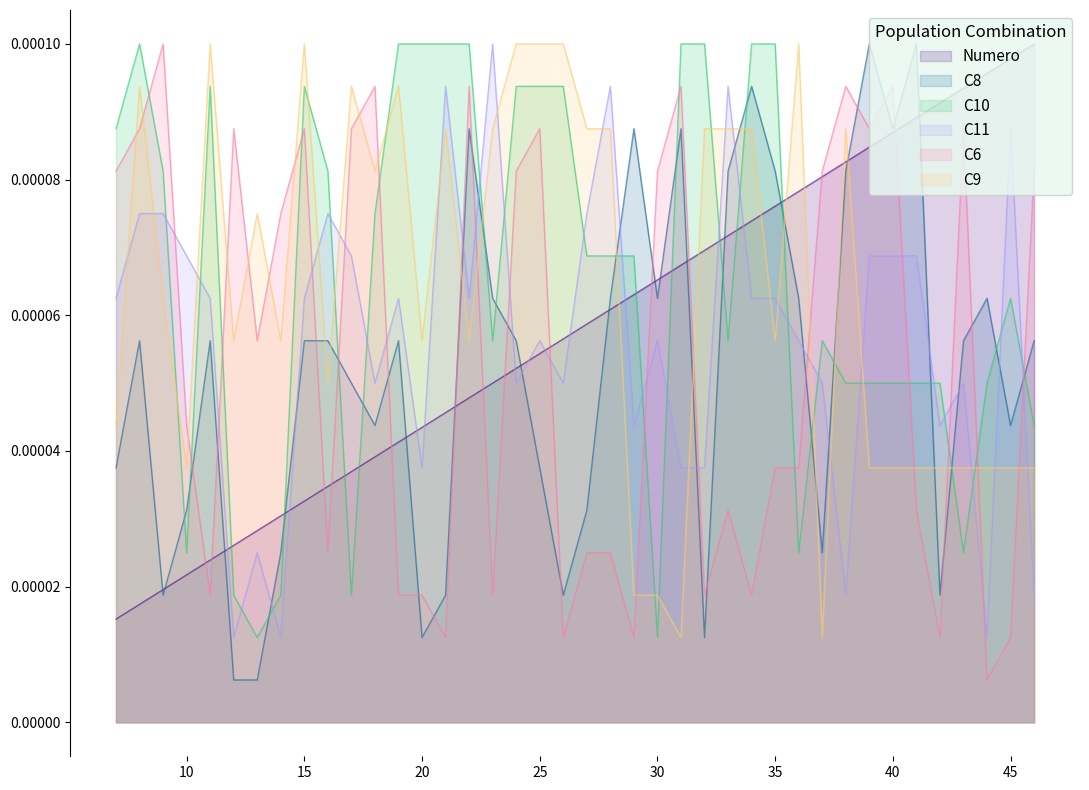

True or false: C8 has a value of 0.0 at 46.

True